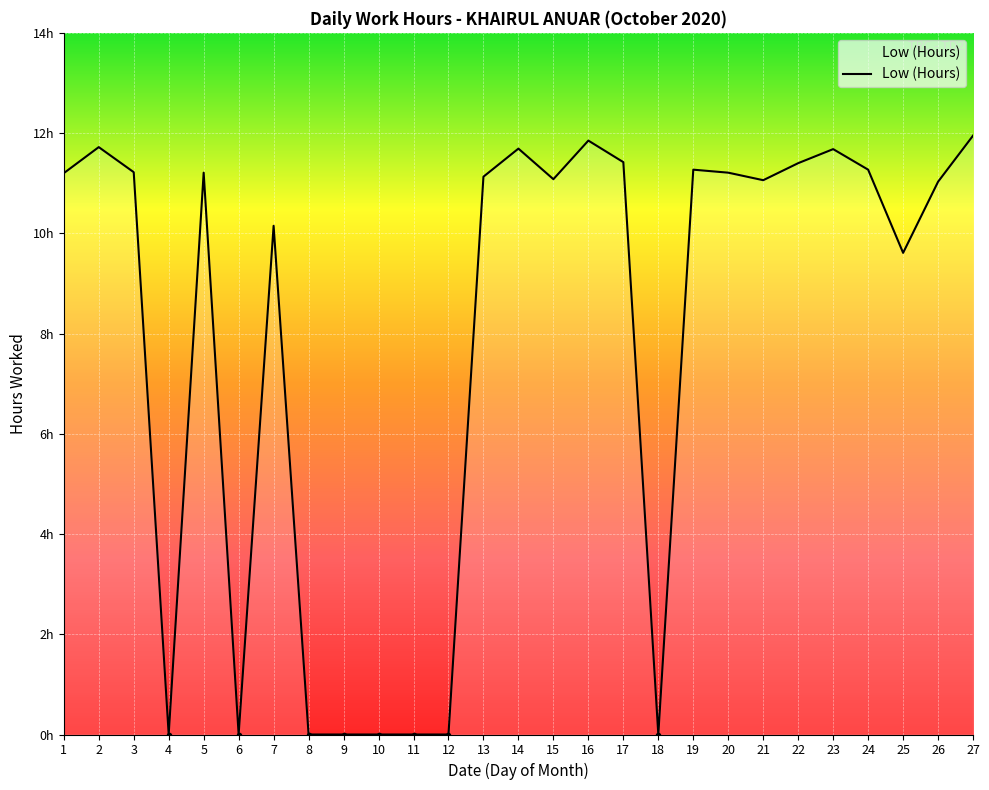

List the labels in order of value, smallest first.

4, 6, 8, 9, 10, 11, 12, 18, 25, 7, 26, 21, 15, 13, 1, 5, 20, 3, 19, 24, 22, 17, 23, 14, 2, 16, 27